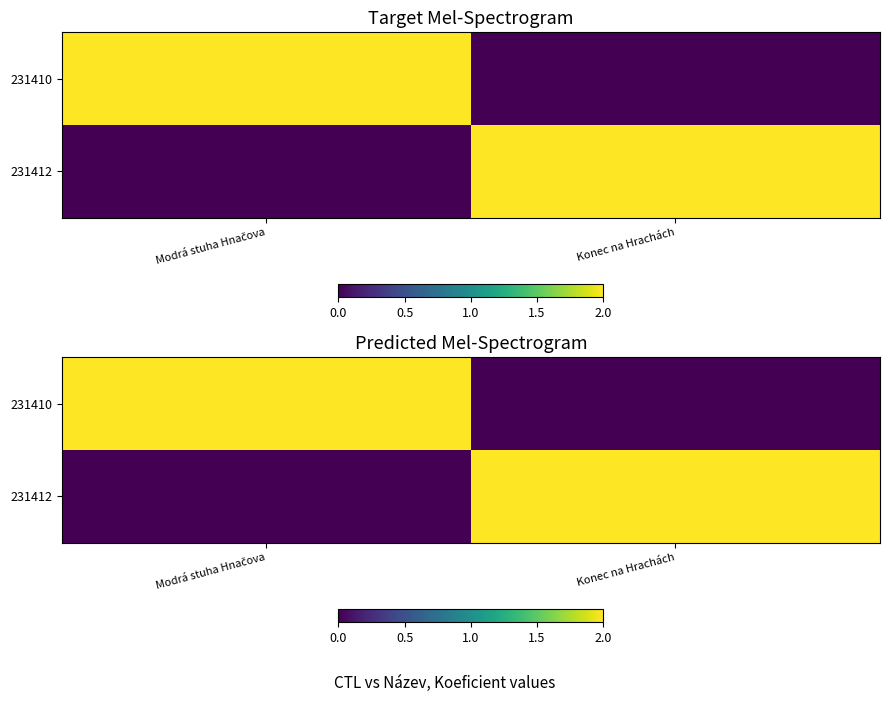

Between Modrá stuha Hnačova and Konec na Hrachách, which series saw the biggest shift?

231410